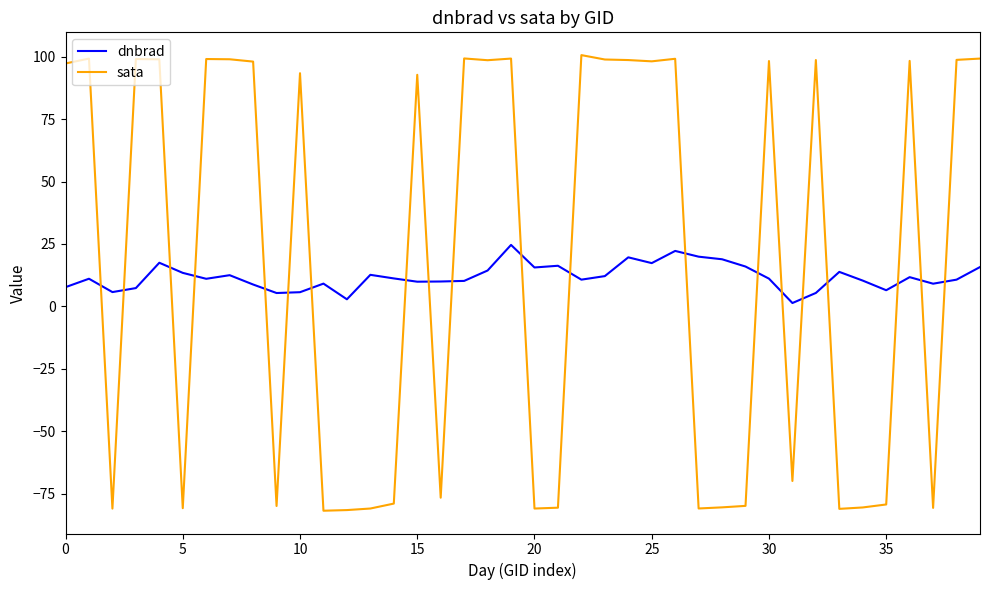

At how many categories does at least one series exceed 38?

22